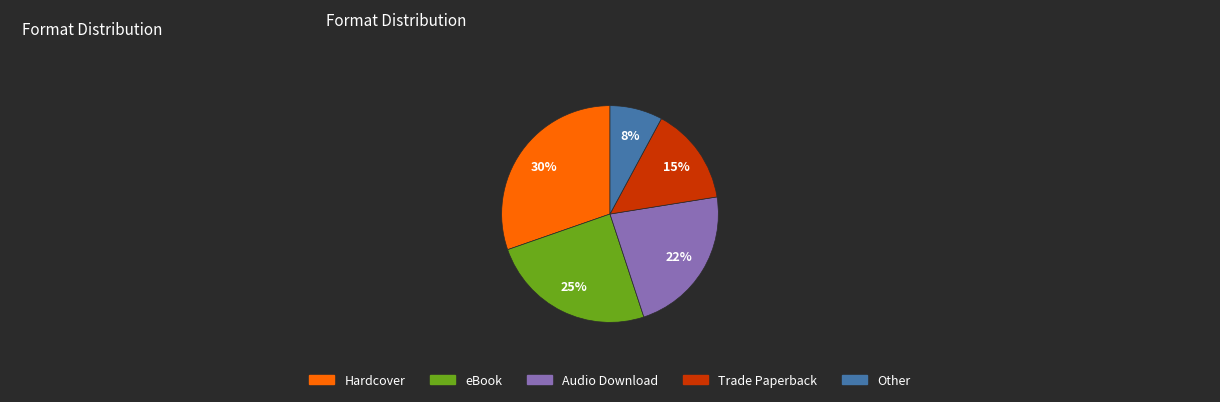

Count the number of slices in the pie.

5